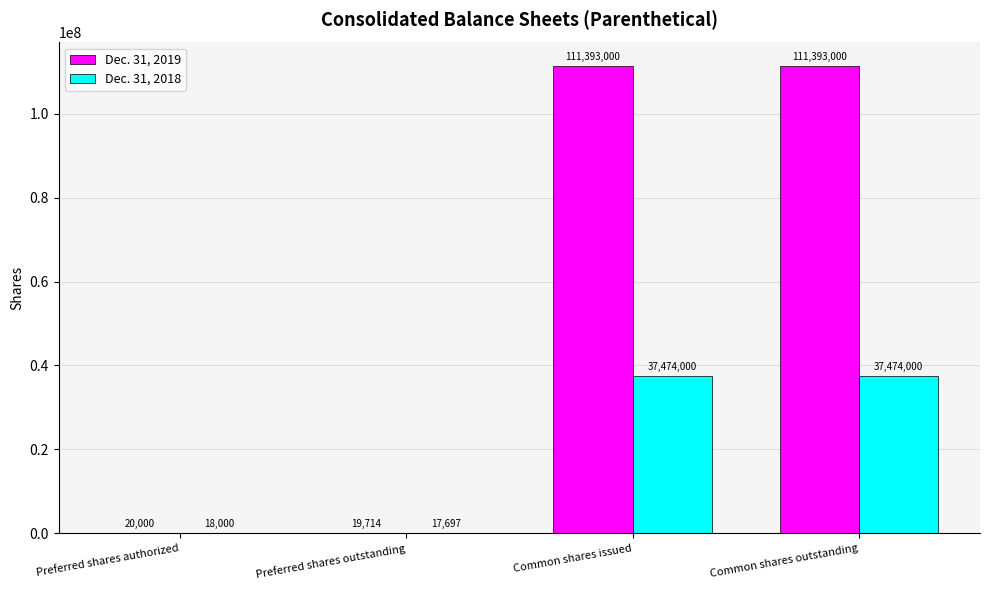

True or false: Dec. 31, 2018 has a value of 18000 at Preferred shares authorized.

True